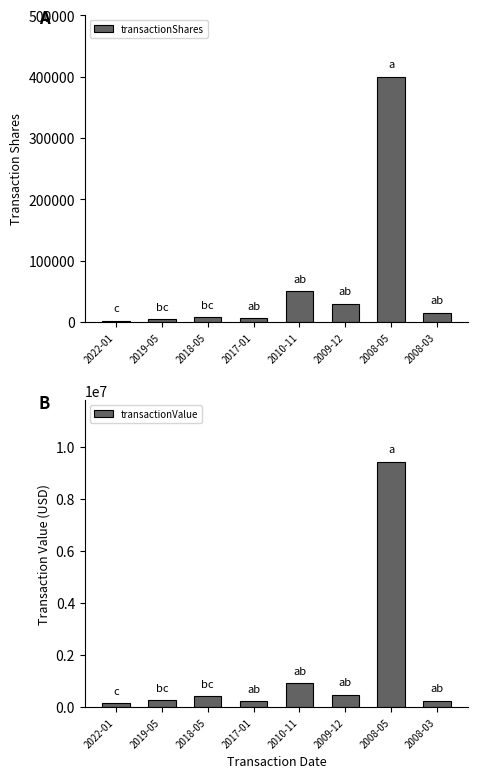

Reading right to left, extract all data points from this chart.

transactionShares: 14738	400000	30000	50000	5744	7626	4127	1623
transactionValue: 236103	9423118	480300	915000	223678	409997	260324	150672